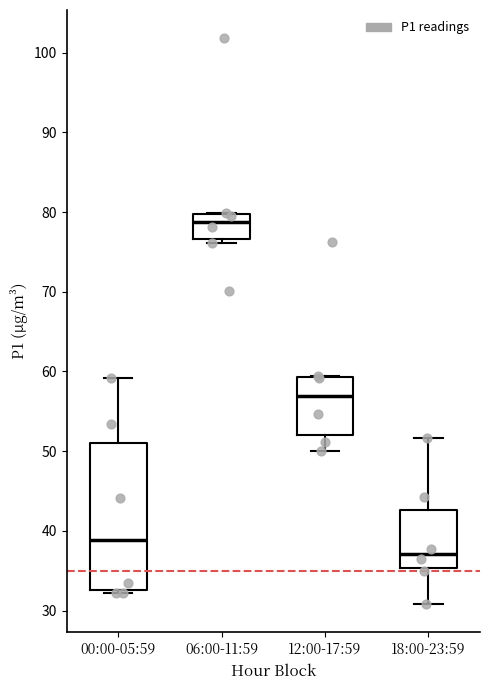

Which box's median line is the lowest?

18:00-23:59